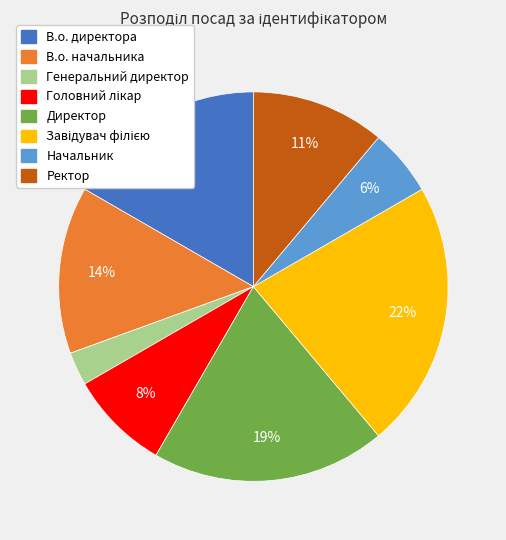

Which slice is the smallest?

Генеральний директор